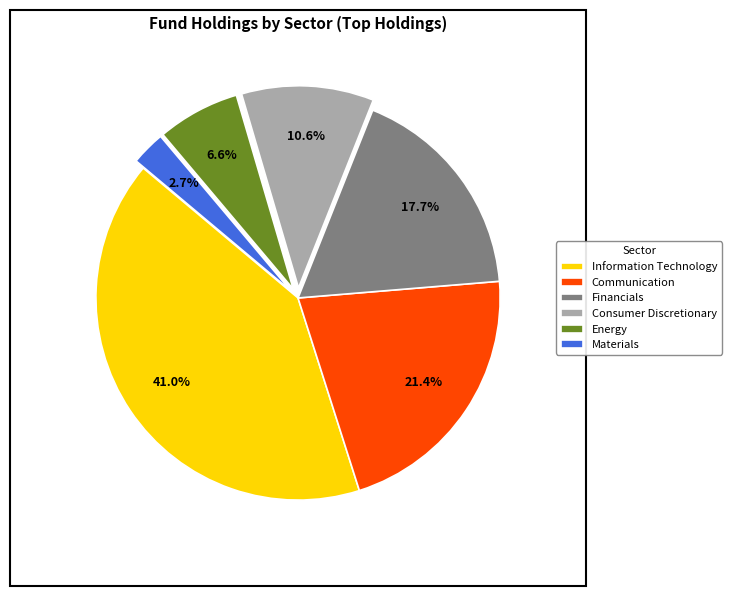

What is the ratio of the value at Materials to the value at Financials?

0.2